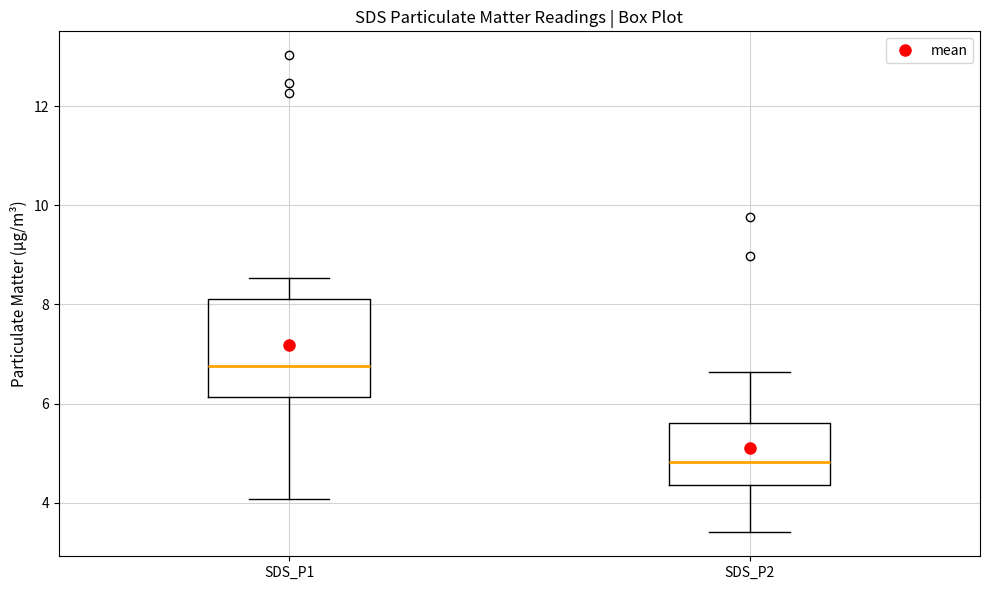

Reading left to right, transcribe this box plot: for each box, give where its median line is, the range the box spans, and where its two whiskers end, as read against the y-axis. The values are not printed on the chart, so give them approximately, as read against the axis.

SDS_P1: median 6.8, box 6.2 to 8.2, whiskers 4.0 to 8.6
SDS_P2: median 4.8, box 4.4 to 5.6, whiskers 3.4 to 6.6